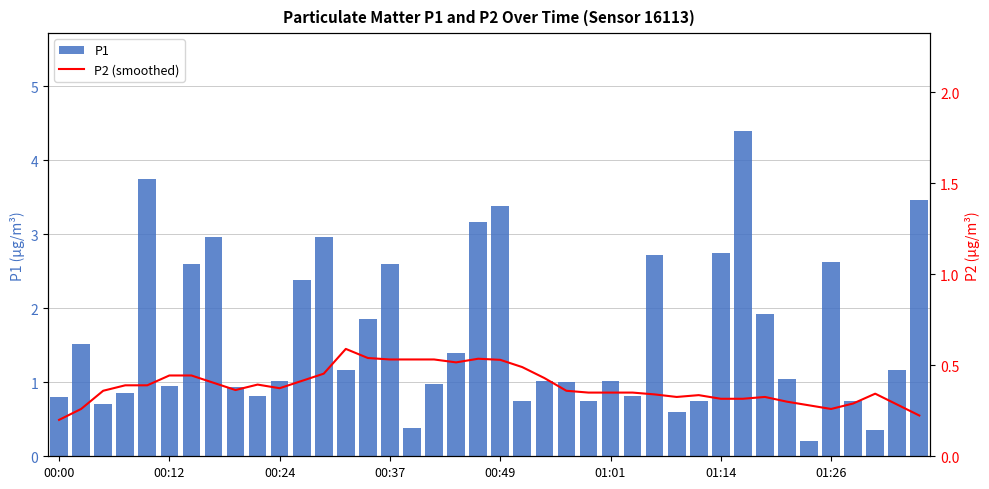

What is the average value of the P2 (smoothed) series?

0.4